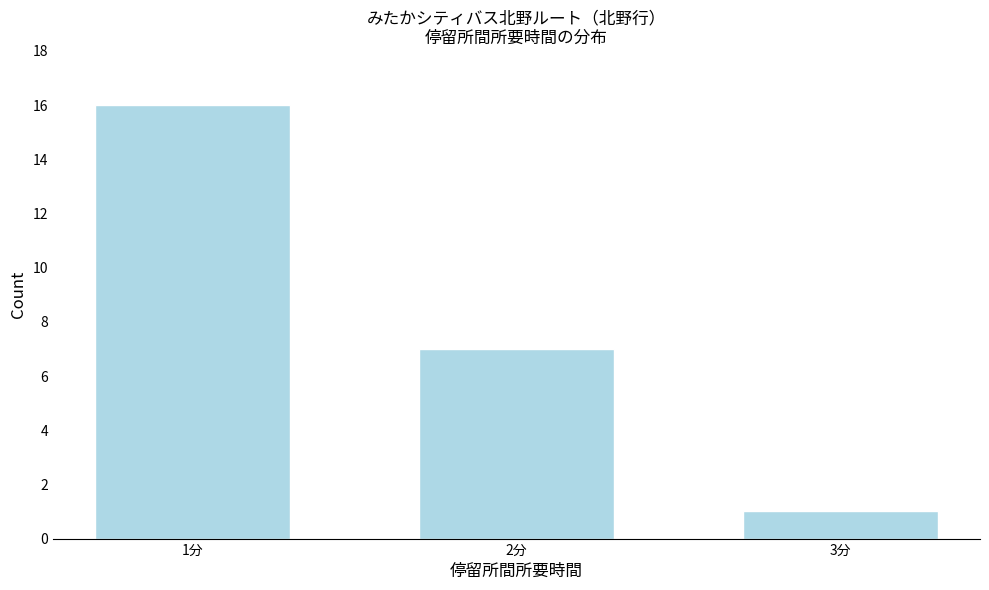

Reading left to right, extract all data points from this chart.

16	7	1